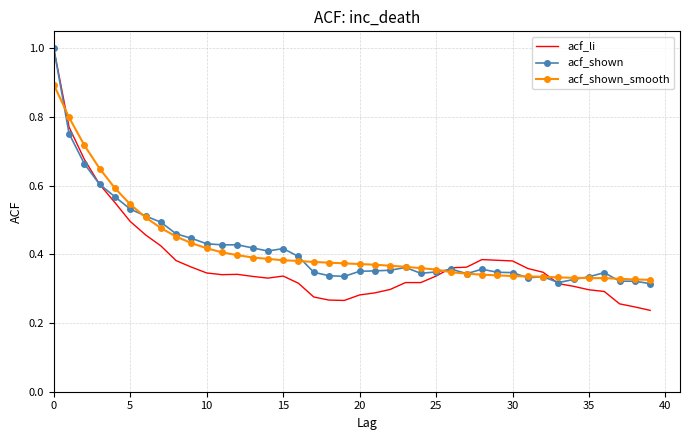

What are all the series names shown in the legend?

acf_li, acf_shown, acf_shown_smooth